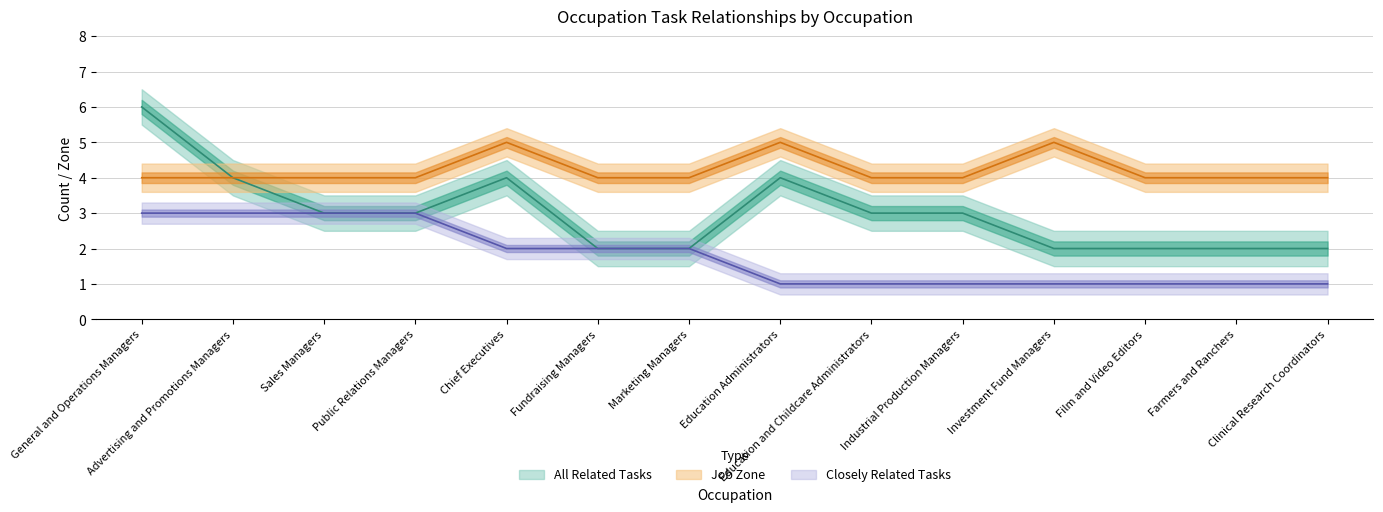

At which label is Job Zone closest to 4?

General and Operations Managers